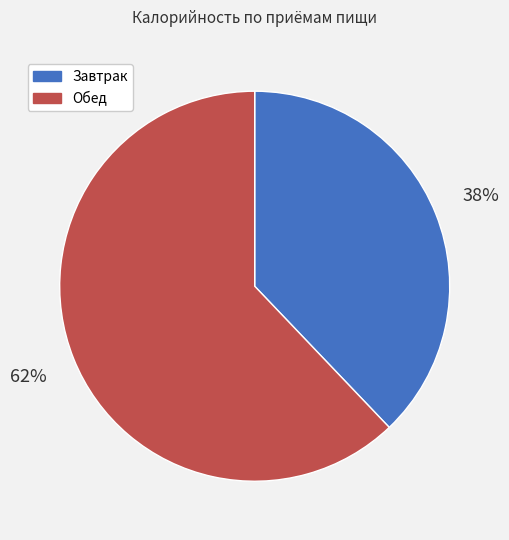

To the nearest percent, what is the difference between the largest and smallest slice percentages?

24%